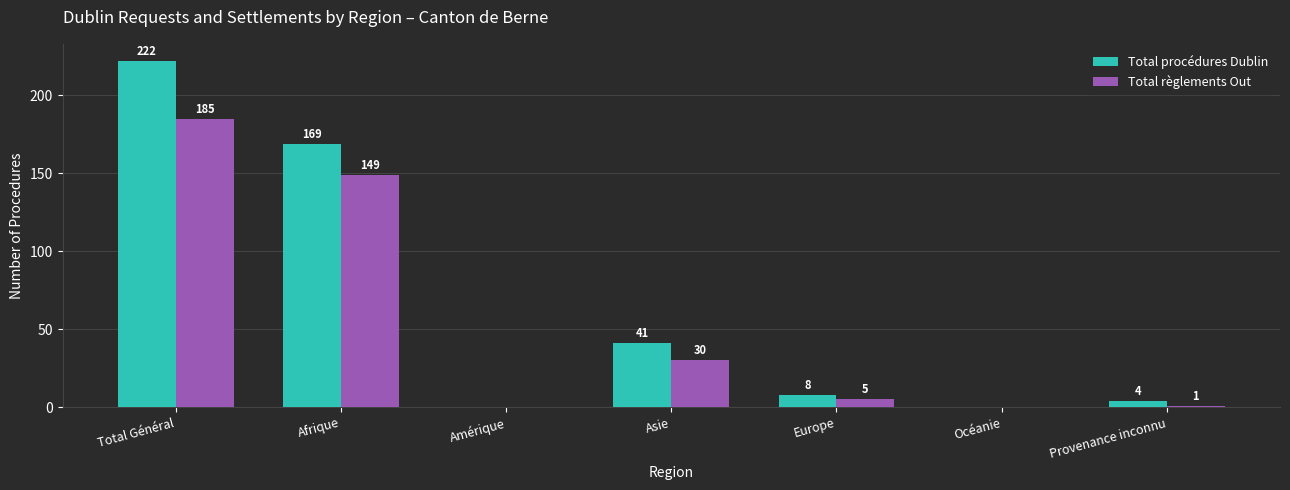

How many groups of bars are there?

7